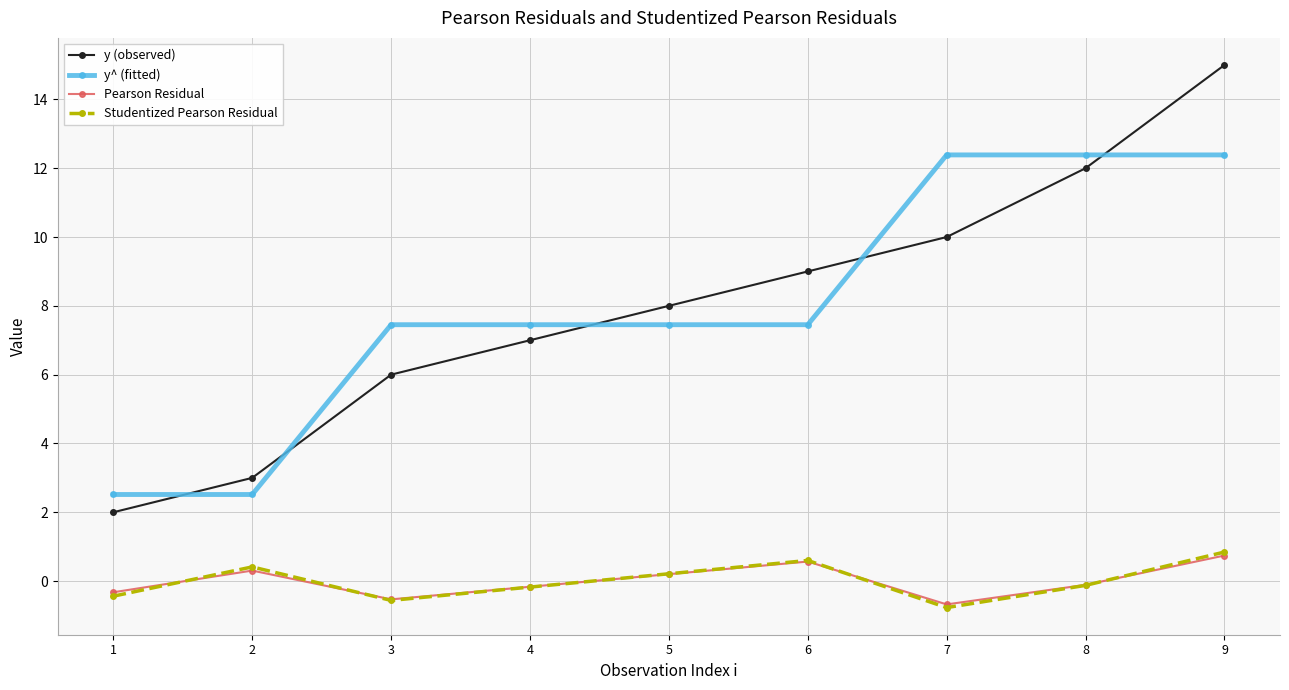

What is the sum of all y (observed) values?

72.0